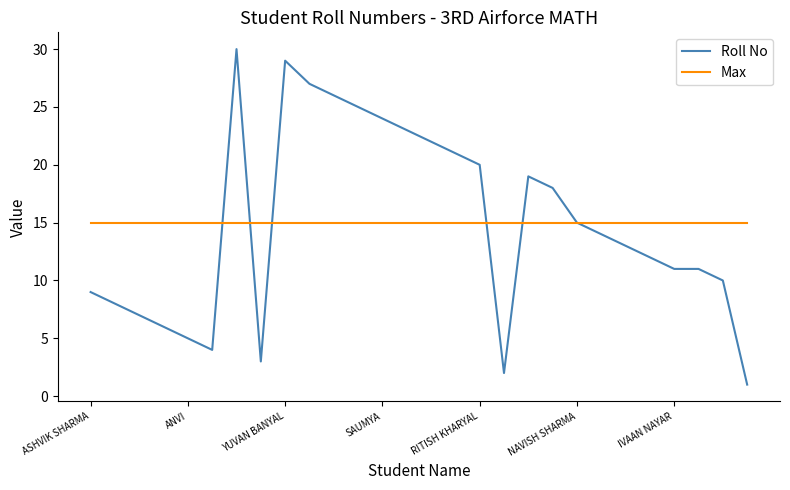

Which series has the largest range (max minus min)?

Roll No